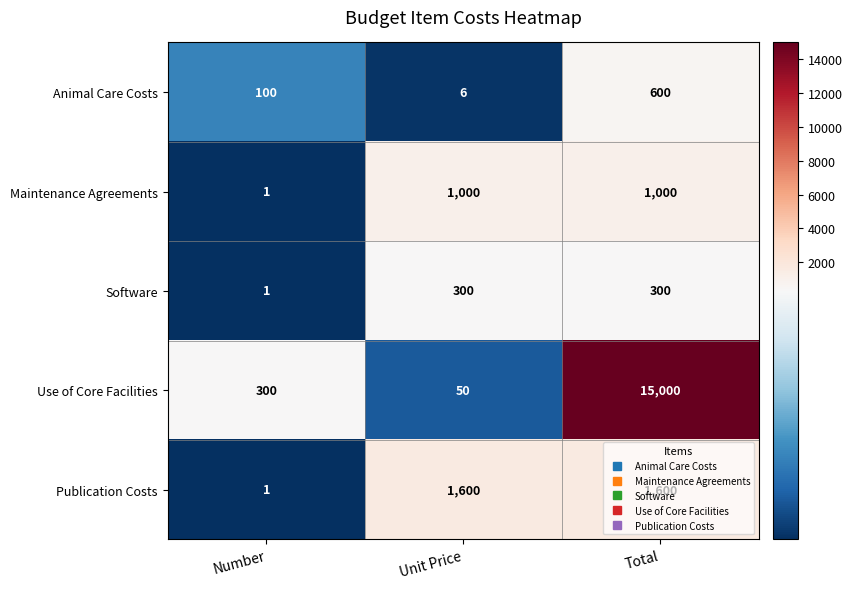

At which label is Use of Core Facilities closest to 7525?

Number